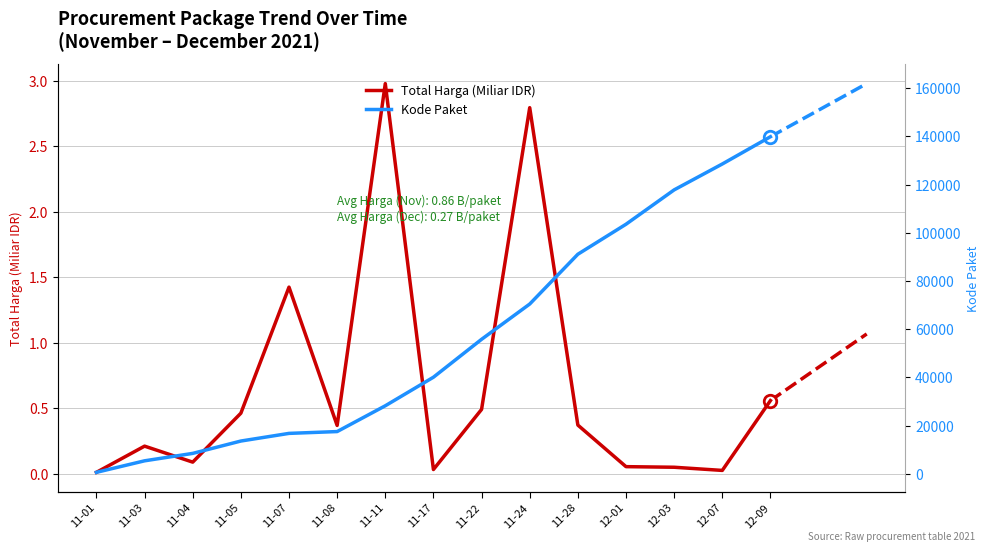

Which series has the widest spread of values?

Kode Paket